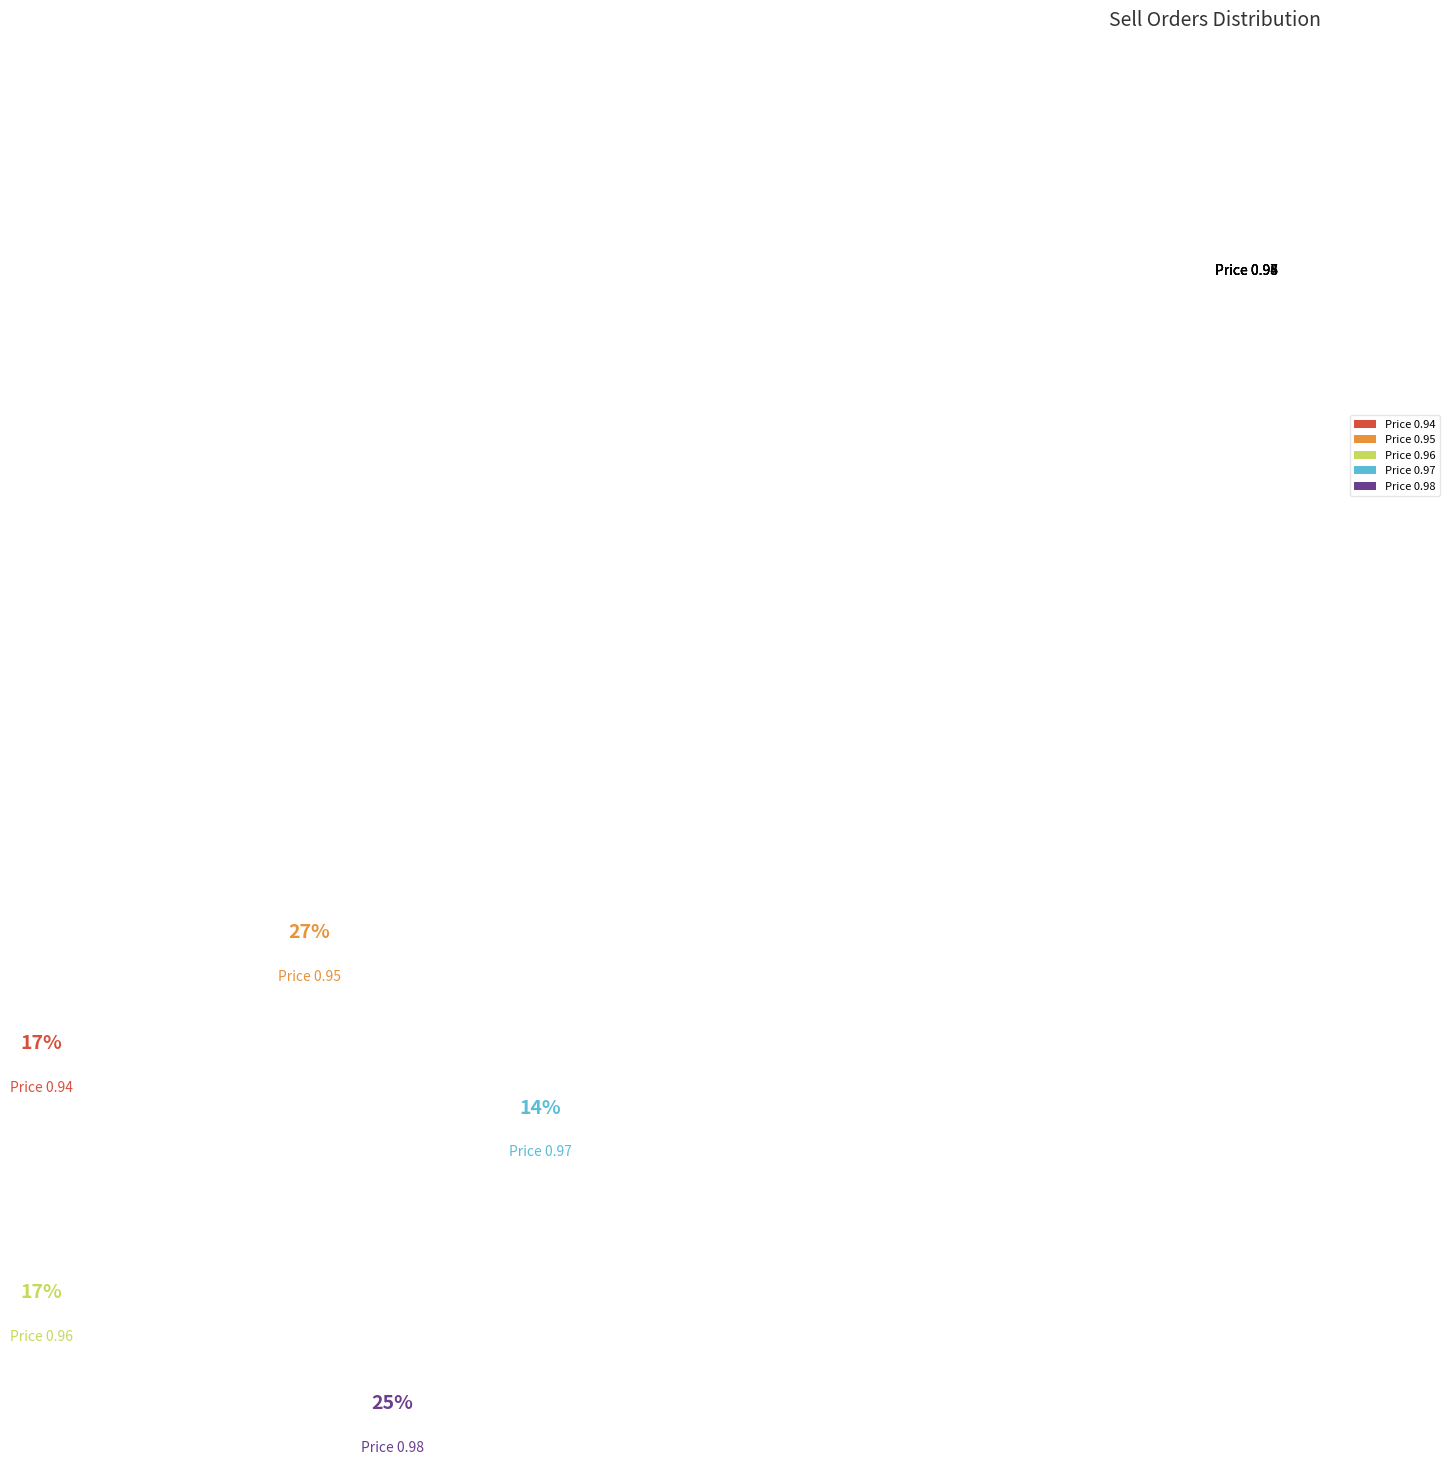

Combined, do Price 0.95 and Price 0.94 account for over 50%?

No